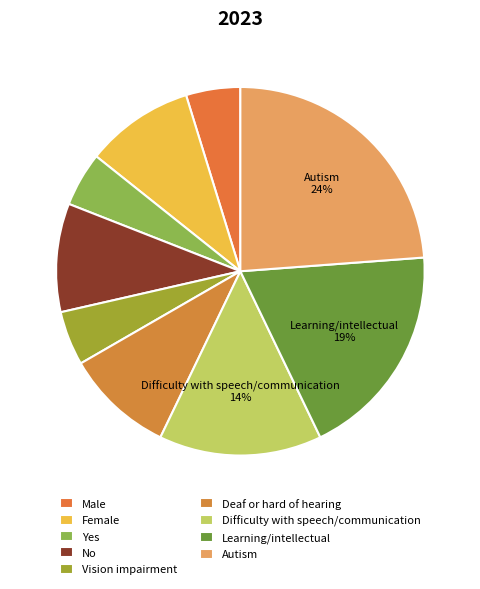

Does Vision impairment represent more than half of the total?

No